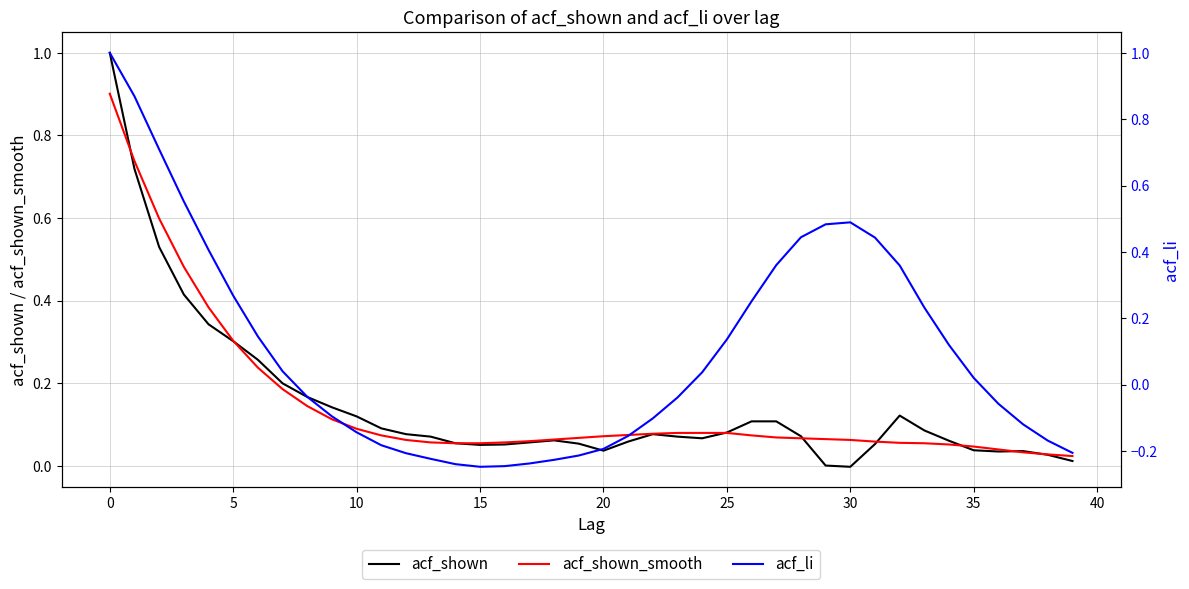

How many series are shown in this chart?

3